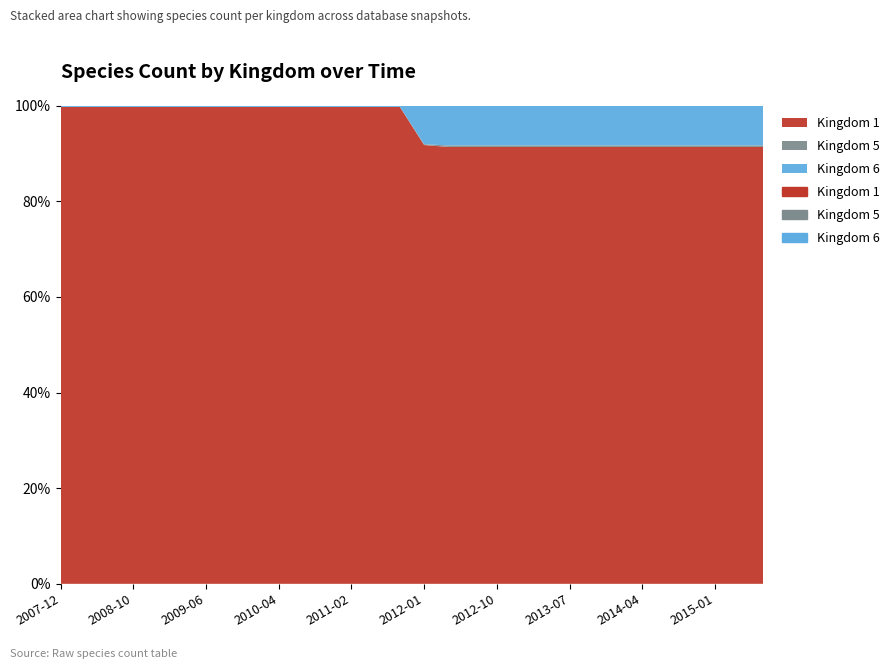

The kingdom_6 series shows 1 at 11. True or false?

True